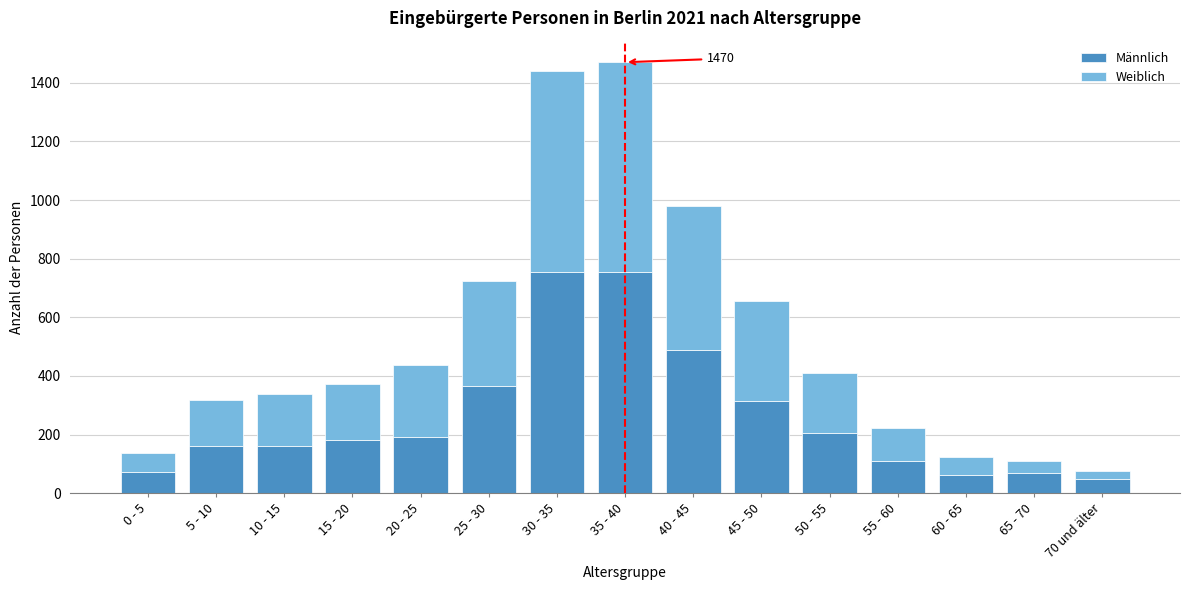

At which label is Männlich closest to 401?

25 - 30